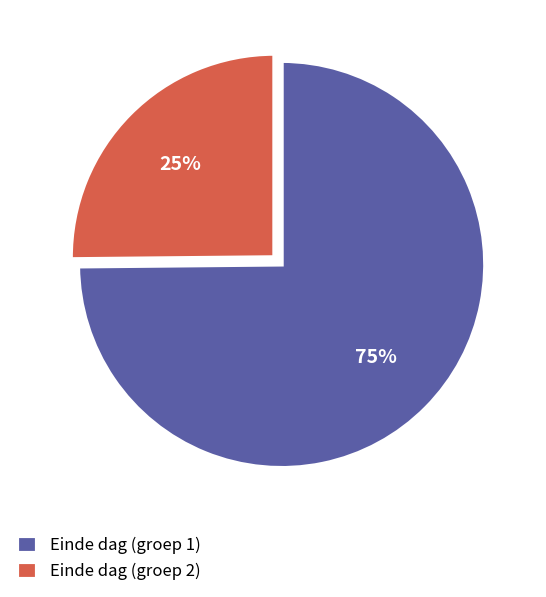

Approximately how many times larger is the value at Einde dag (groep 2) compared to Einde dag (groep 1)?

0.3